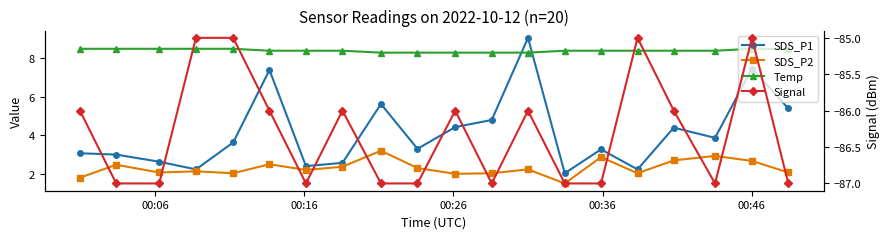

What are all the series names shown in the legend?

SDS_P1, SDS_P2, Temp, Signal